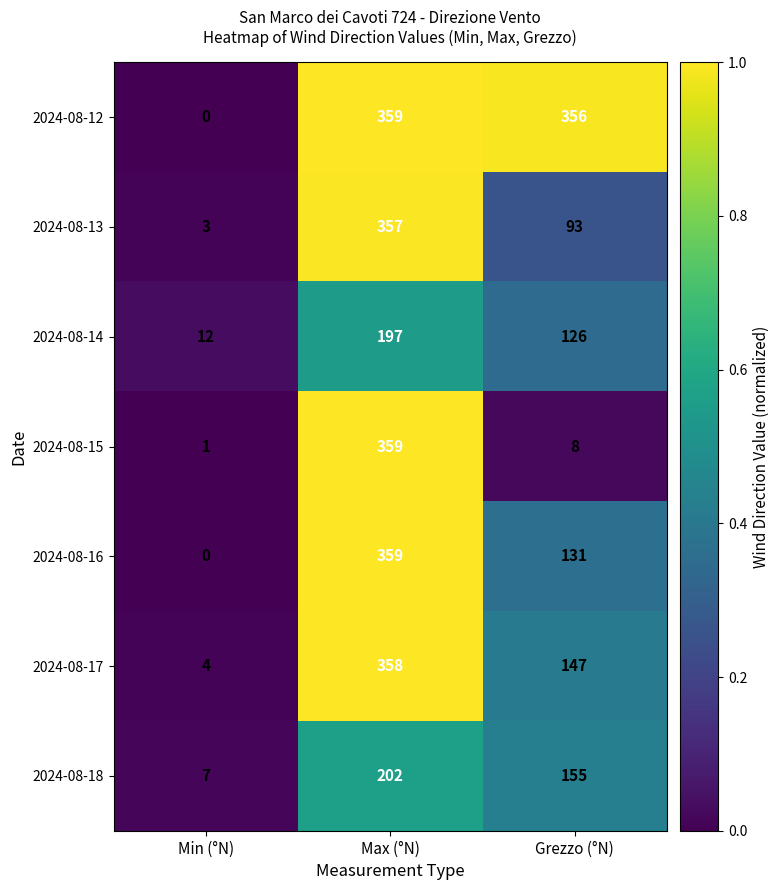

What is the difference between the maximum and minimum values in the 2024-08-14 series?

185